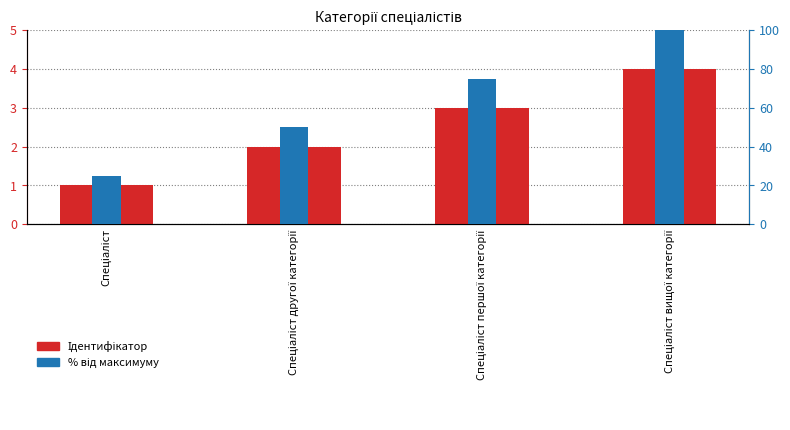

How many Ідентифікатор values are between 2 and 4?

3